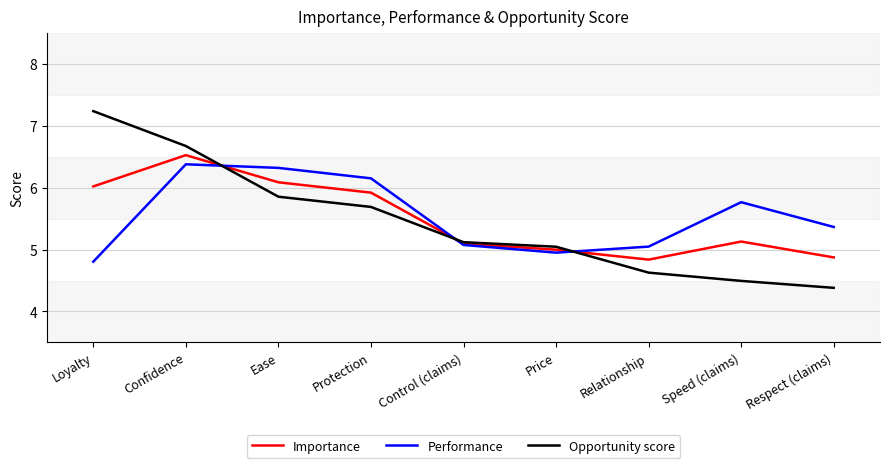

What is the sum of the Performance values at Ease and Speed (claims)?

12.1